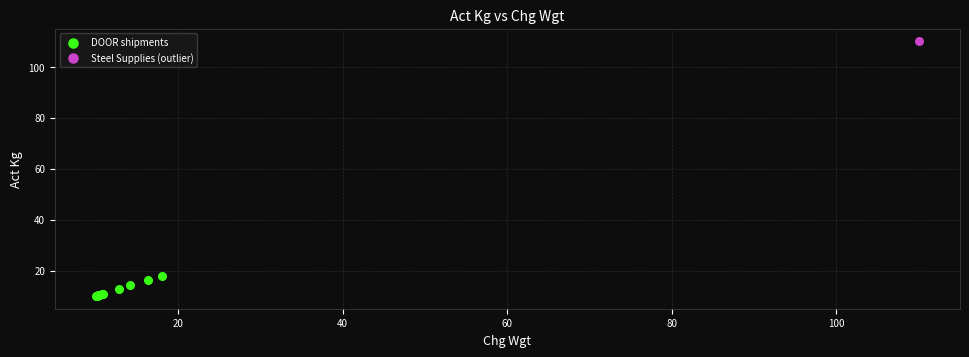

What are all the series names shown in the legend?

DOOR shipments, Steel Supplies (outlier)